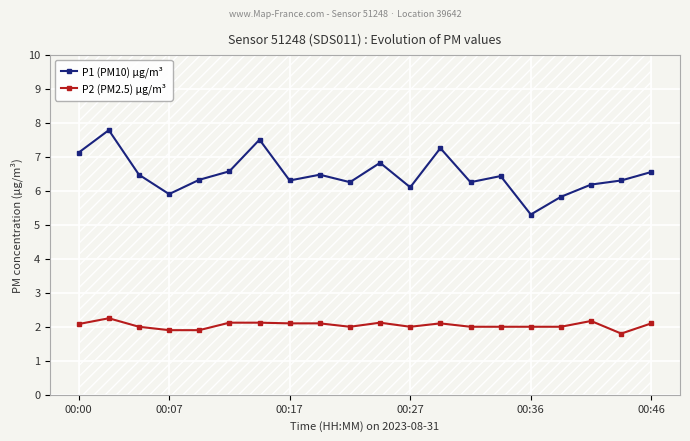

True or false: P2 (PM2.5) µg/m³ has a value of 2.7 at 00:27.

False